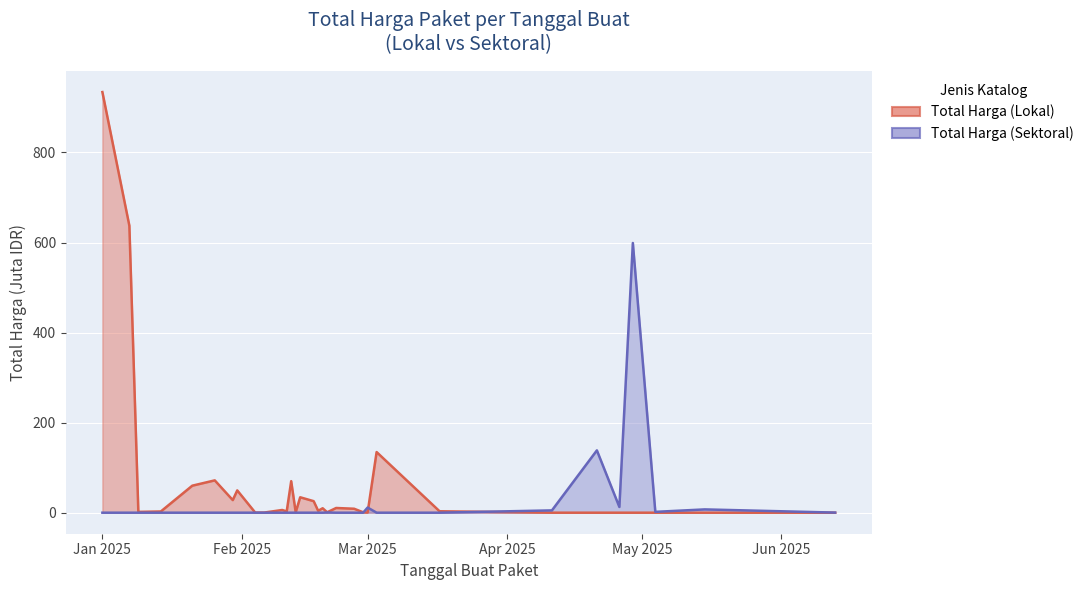

What are all the series names shown in the legend?

Total Harga (Lokal), Total Harga (Sektoral)